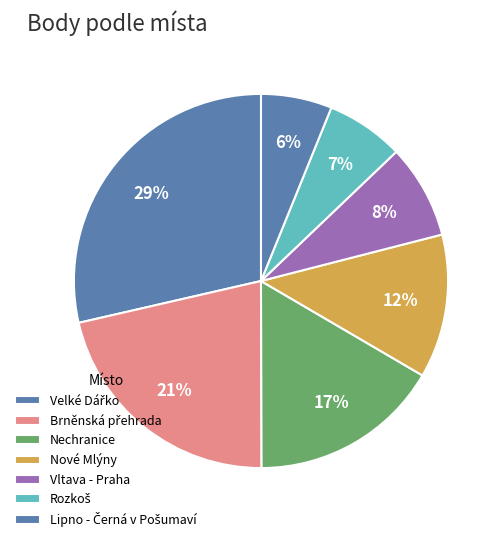

Is there a majority slice in this chart?

No